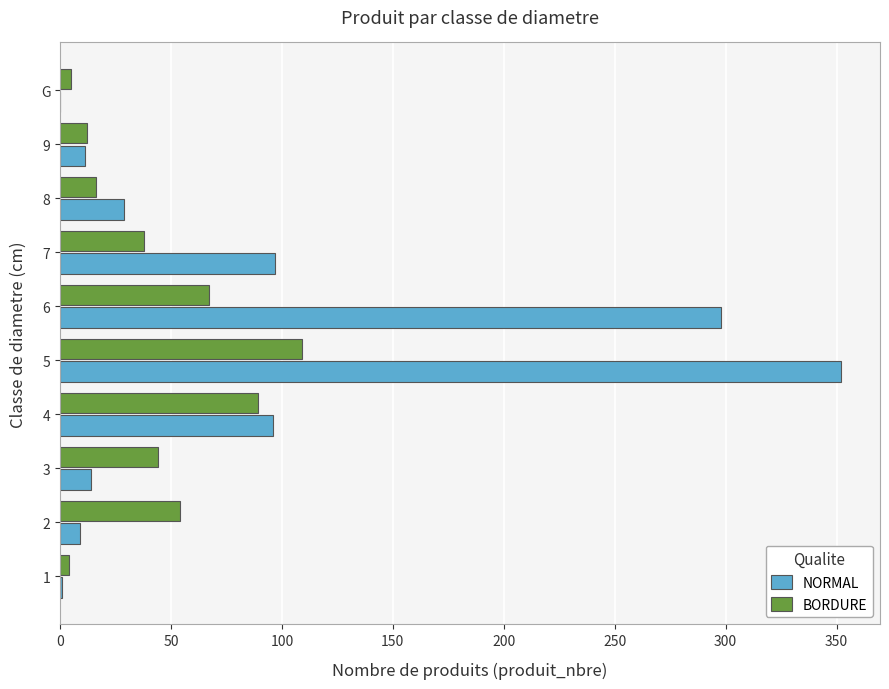

What is the greatest value displayed?

352